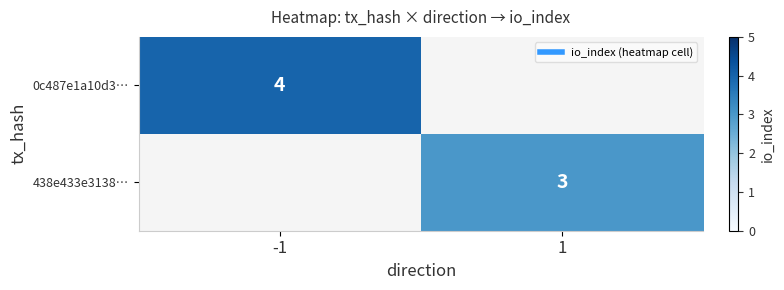

At -1, list the series in order from smallest to largest.

0c487e1a10d3…, 438e433e3138…